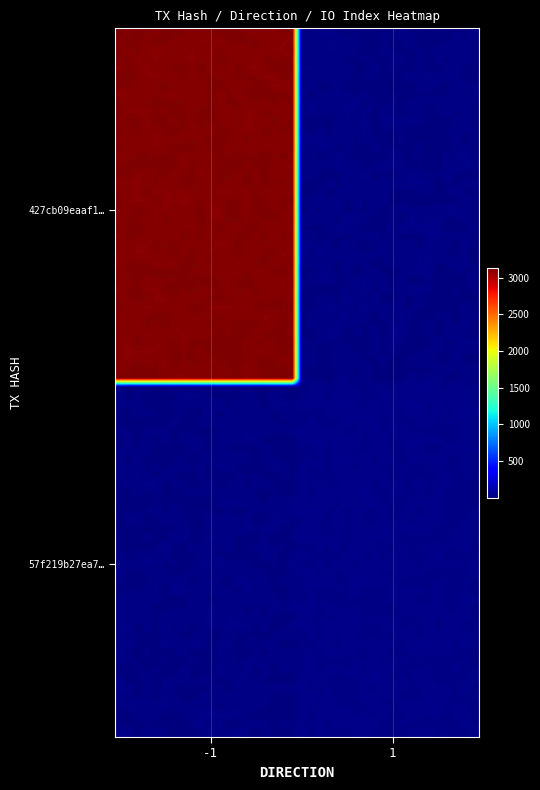

Which series has the widest spread of values?

427cb09eaaf162f299338c7dbf015dfb4105e11